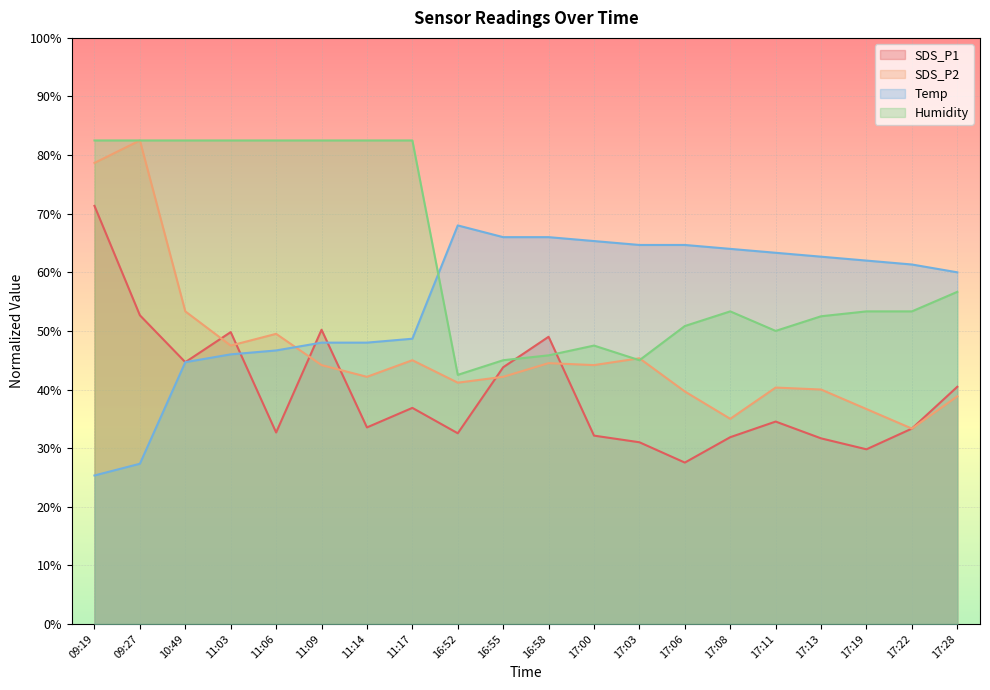

True or false: SDS_P1 and Temp cross at least once.

True